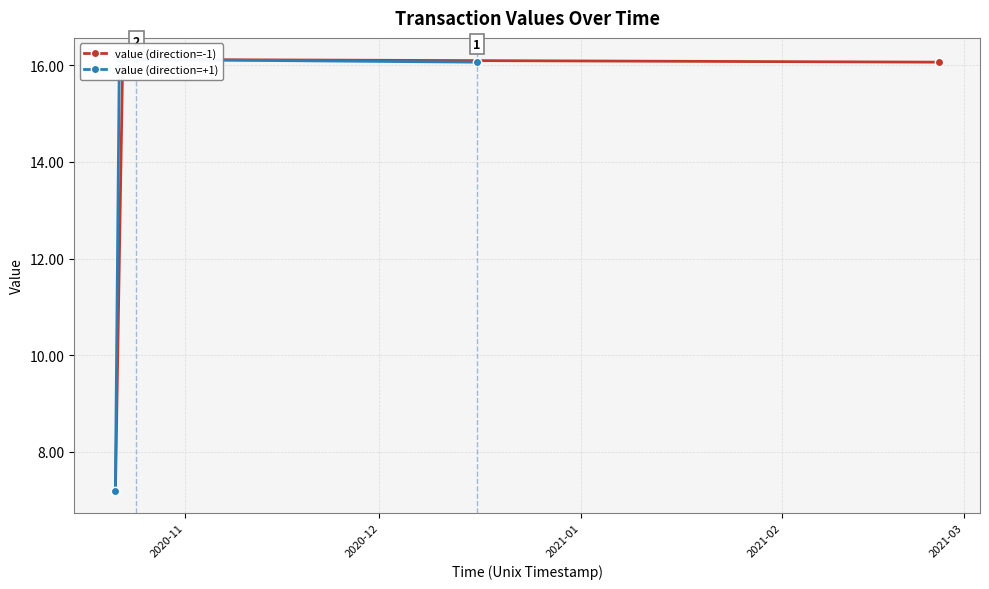

What position from the left is 2020-12?

2